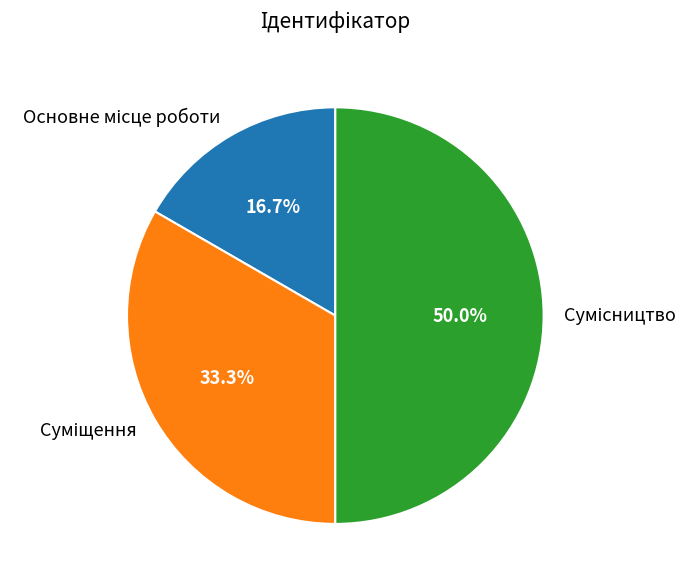

How many slices are in this pie chart?

3